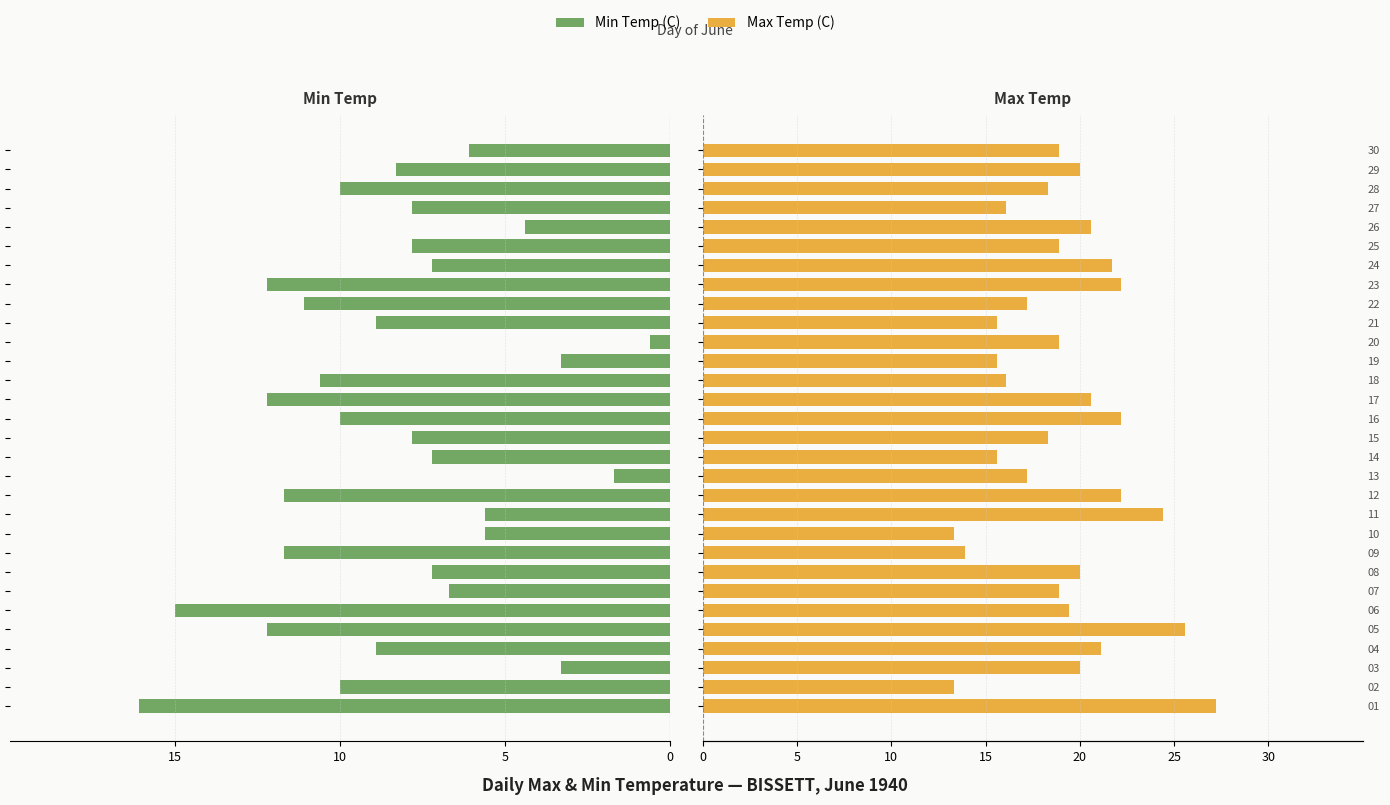

Which series has the widest spread of values?

Min Temp (C)